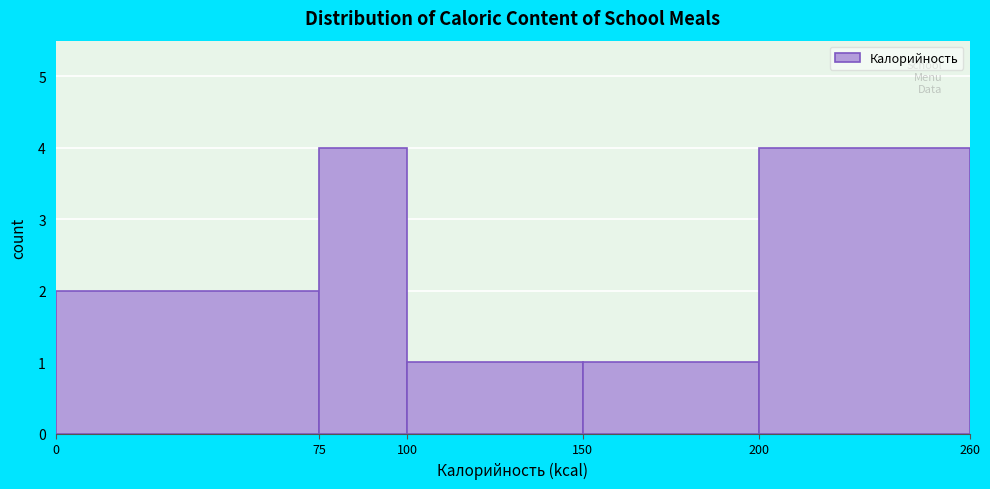

Reading left to right, transcribe this chart: for each bar, give the range it covers on the x-axis and its height. The values are not printed on the chart, so give them approximately, as read against the axis.

0 to 75: 2
75 to 100: 4
100 to 150: 1
150 to 200: 1
200 to 260: 4